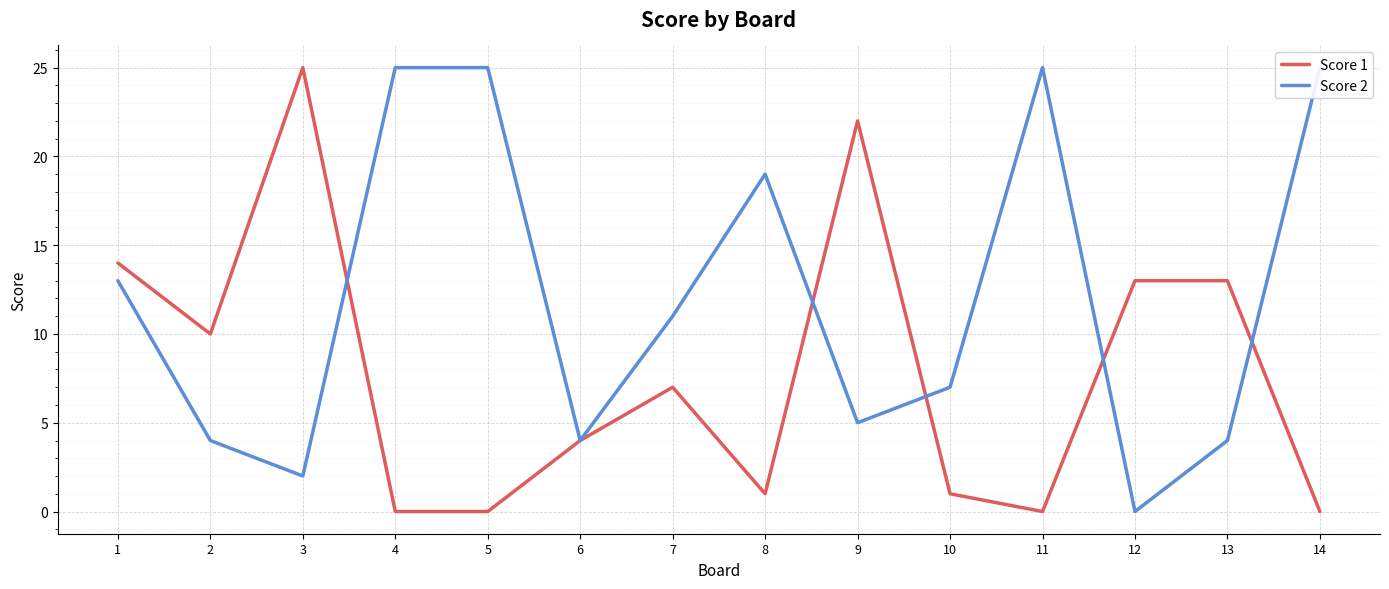

What is the greatest value displayed?

25